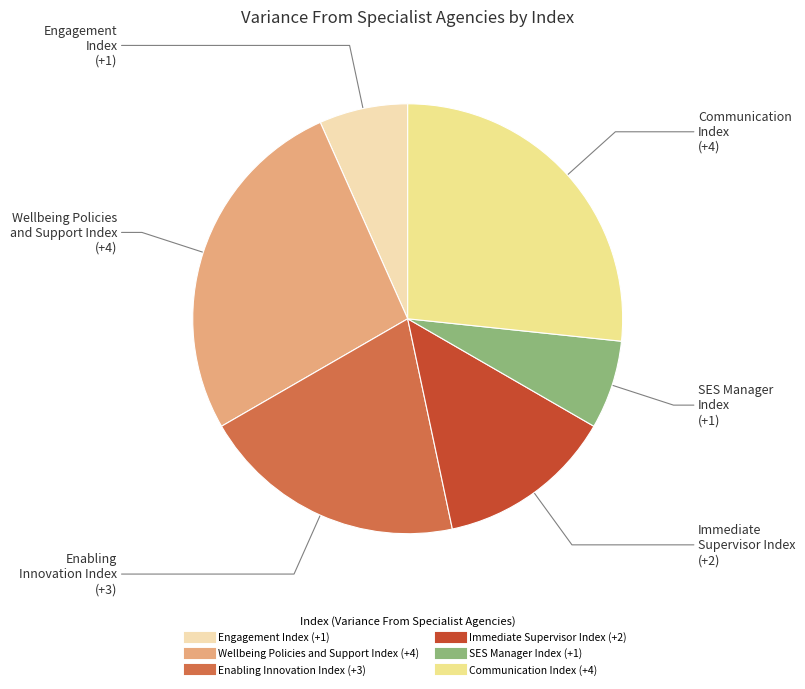

Combined, do Engagement Index and SES Manager Index account for over 50%?

No